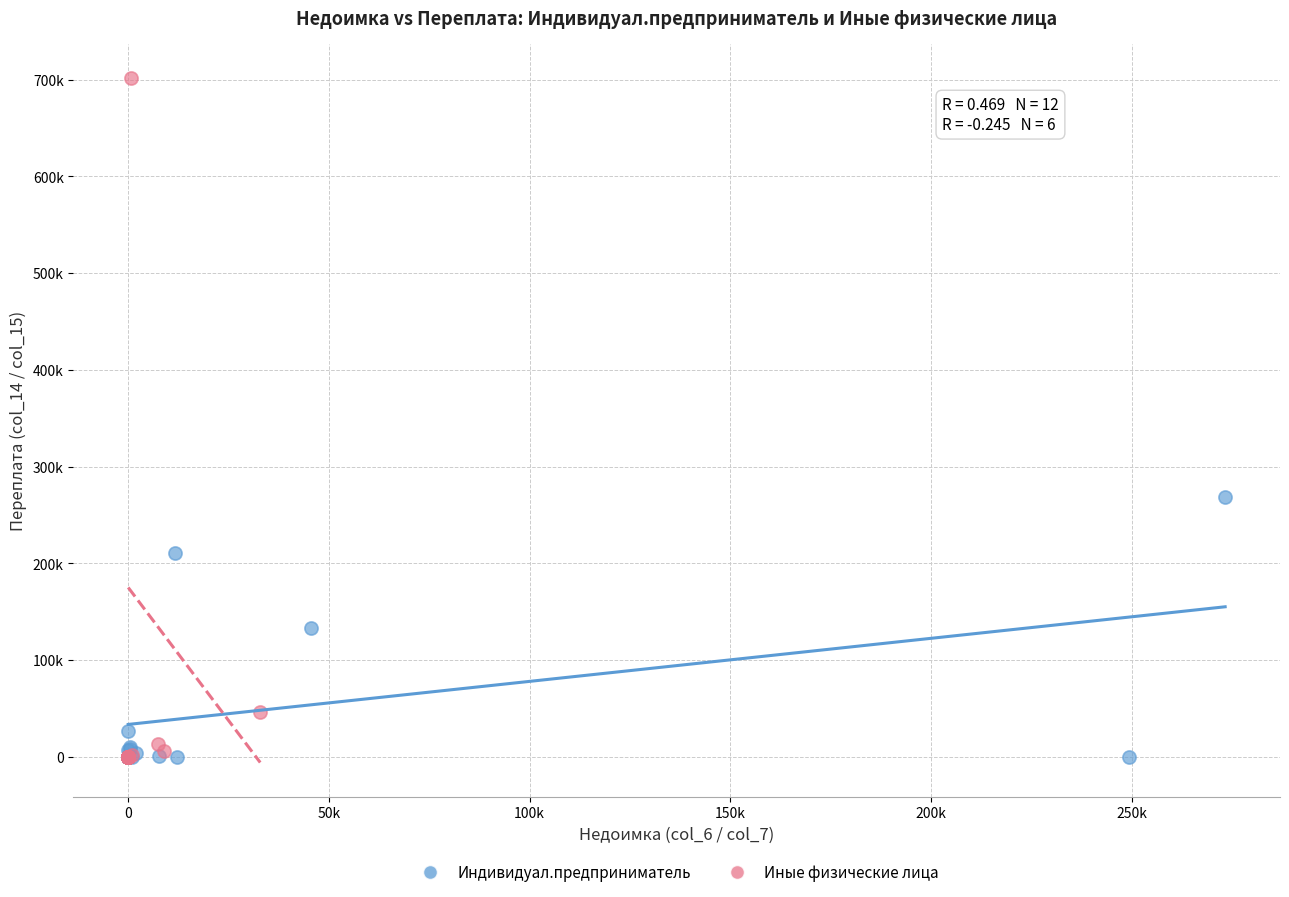

Which series has the largest Y range (max minus min)?

Иные физические лица